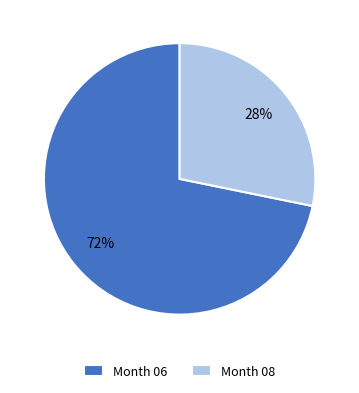

To the nearest percent, what percentage of the pie is Month 08?

28%